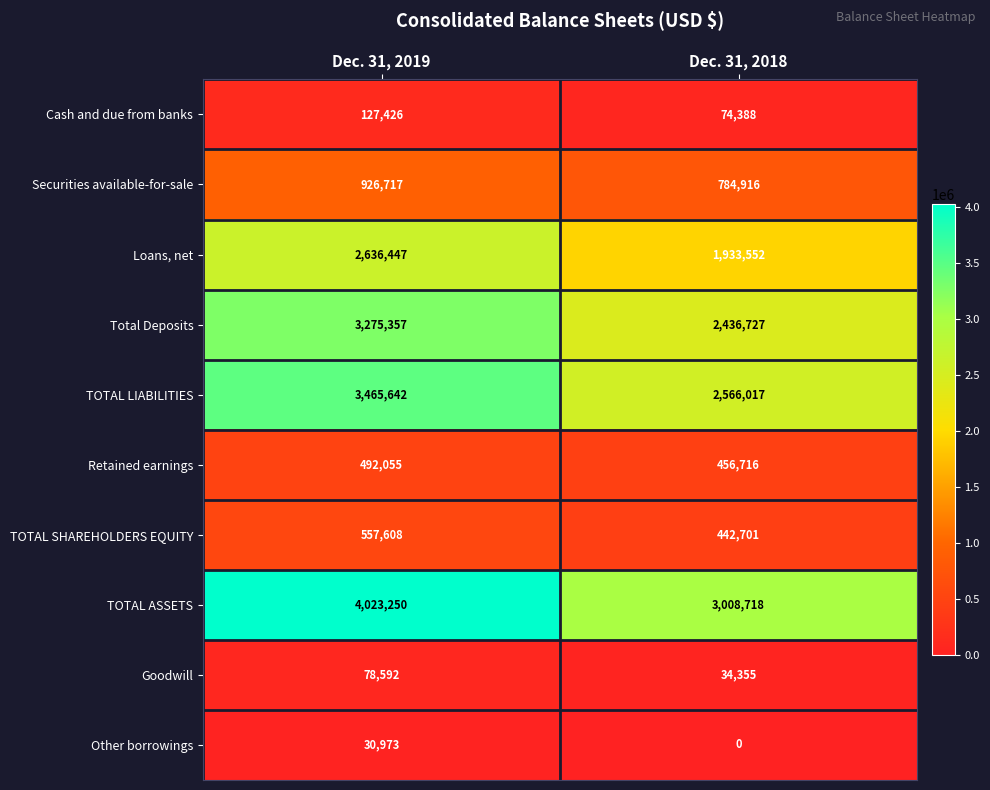

Reading left to right, transcribe all the data shown in this chart.

Cash and due from banks: Dec. 31, 2019=127426	Dec. 31, 2018=74388
Securities available-for-sale: Dec. 31, 2019=926717	Dec. 31, 2018=784916
Loans, net: Dec. 31, 2019=2636447	Dec. 31, 2018=1933552
Total Deposits: Dec. 31, 2019=3275357	Dec. 31, 2018=2436727
TOTAL LIABILITIES: Dec. 31, 2019=3465642	Dec. 31, 2018=2566017
Retained earnings: Dec. 31, 2019=492055	Dec. 31, 2018=456716
TOTAL SHAREHOLDERS EQUITY: Dec. 31, 2019=557608	Dec. 31, 2018=442701
TOTAL ASSETS: Dec. 31, 2019=4023250	Dec. 31, 2018=3008718
Goodwill: Dec. 31, 2019=78592	Dec. 31, 2018=34355
Other borrowings: Dec. 31, 2019=30973	Dec. 31, 2018=0